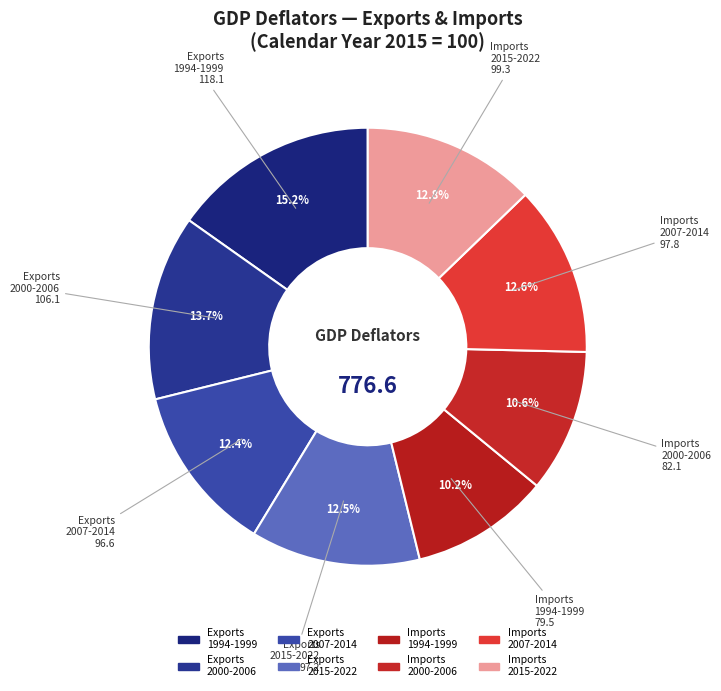

Does Imports 2015-2022 account for over 50% of the chart?

No